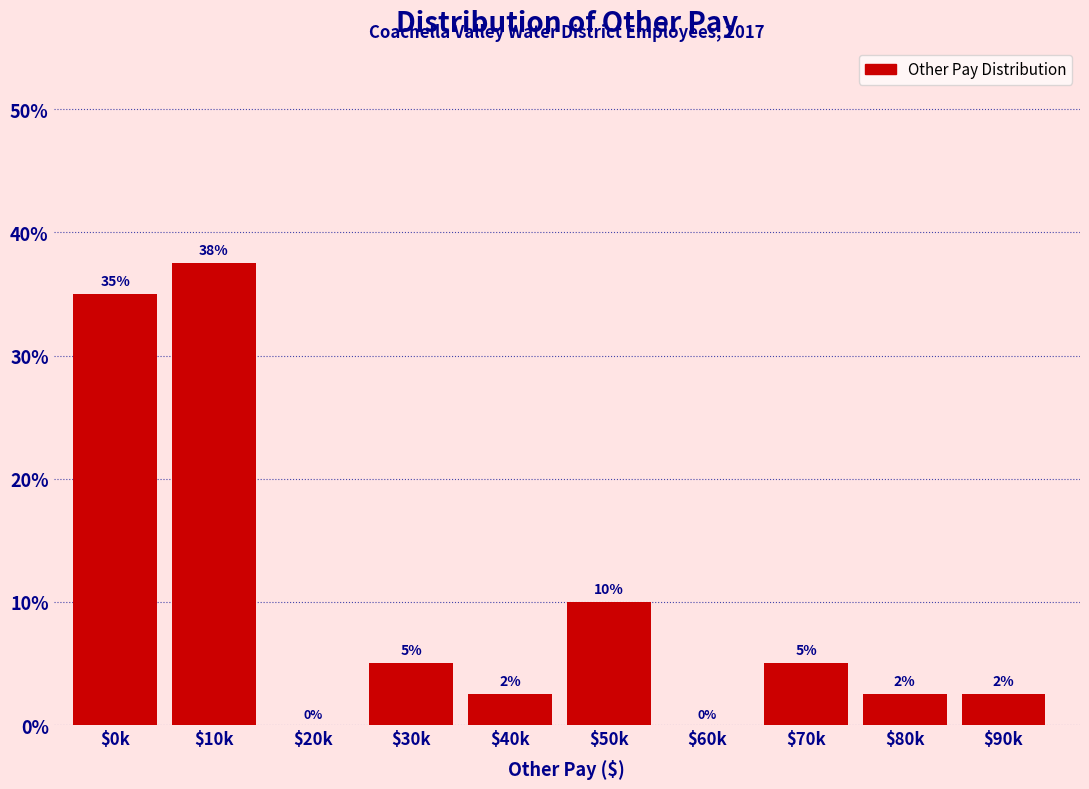

True or false: the data shows 0.0 at $60k.

True